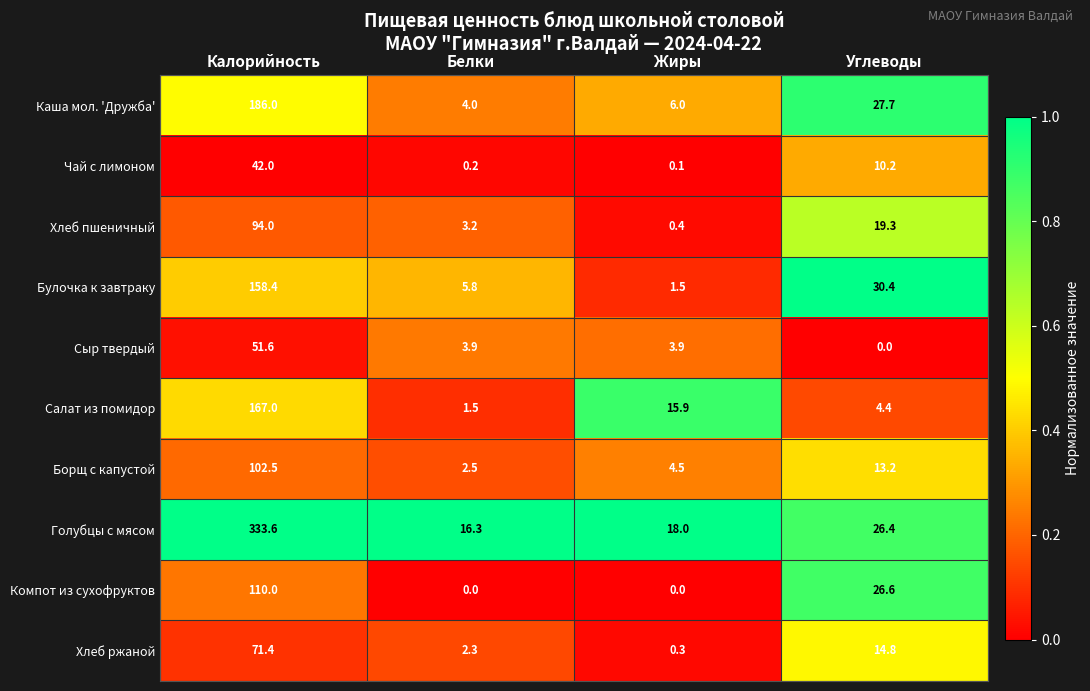

The value of Борщ с капустой at Жиры is 4.5. True or false?

True